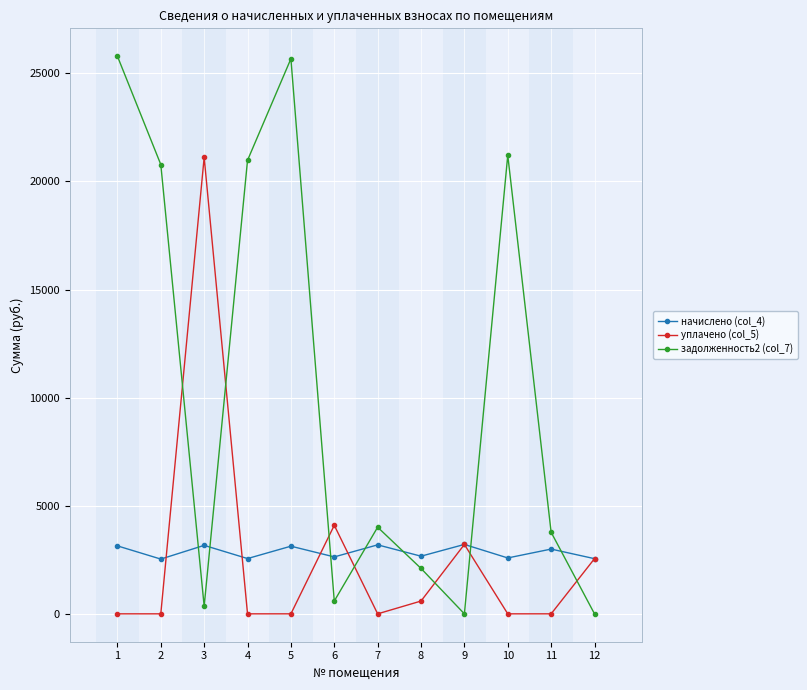

Which series has the largest range (max minus min)?

задолженность2 (col_7)